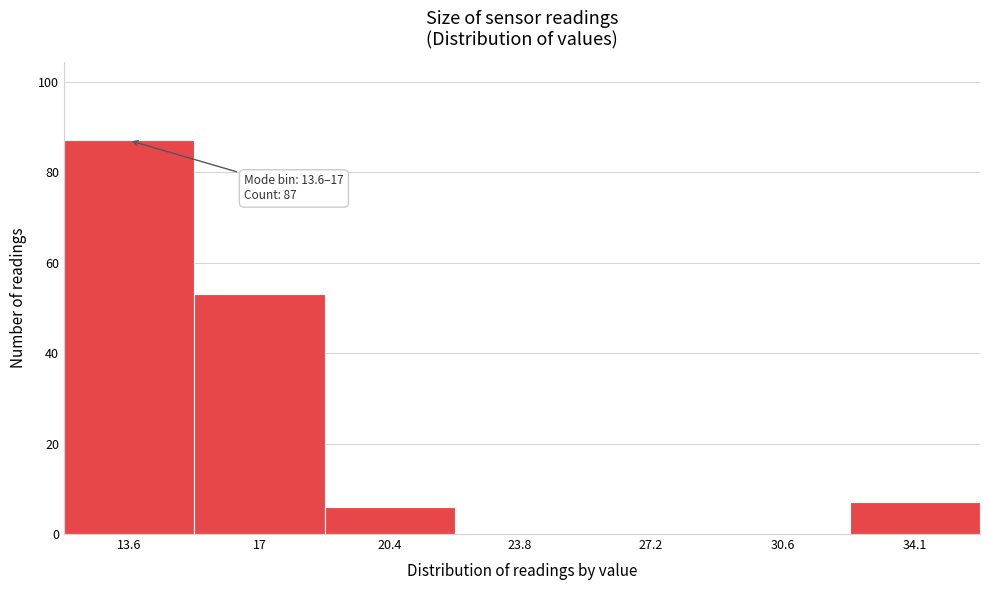

Reading left to right, transcribe all the data shown in this chart.

13.6=87	17=53	20.4=6	23.8=0	27.2=0	30.6=0	34.1=7